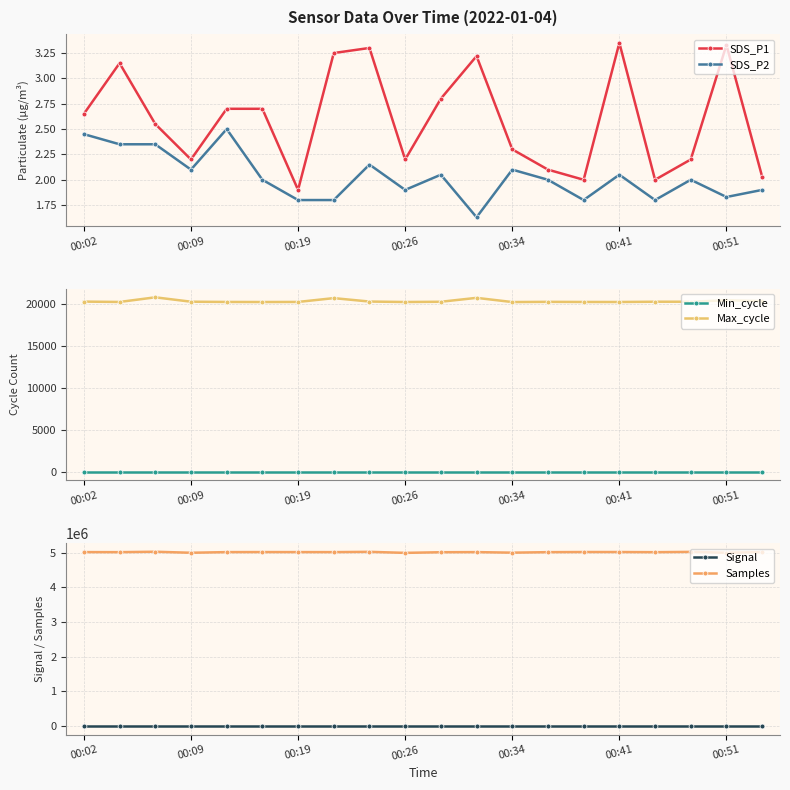

True or false: Signal and Samples cross at least once.

False